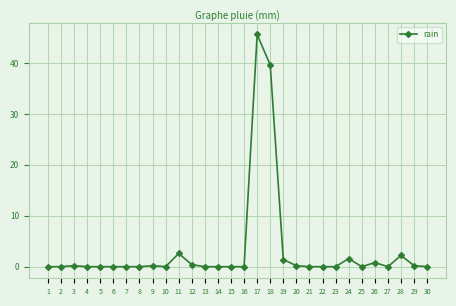

At which category does the chart reach its peak across all series?

17